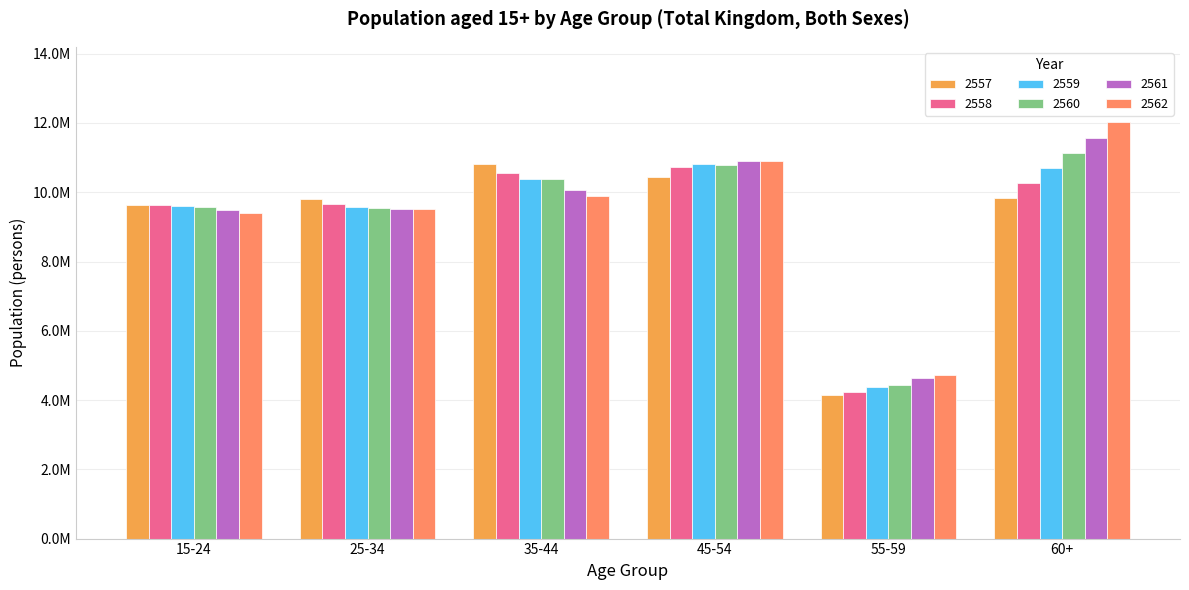

At which label does 2558 reach its peak?

45-54